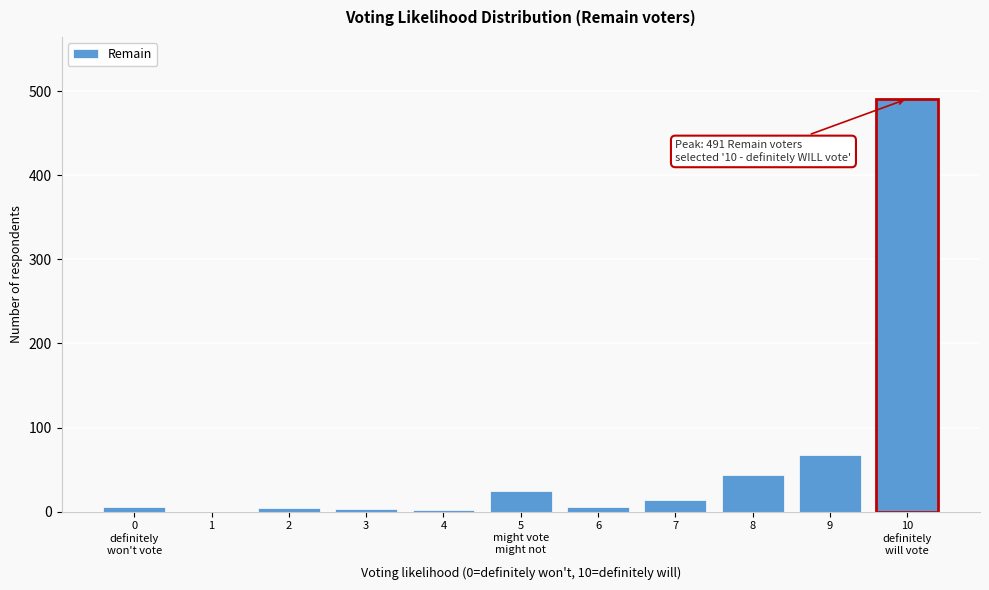

Is it true that the value at 1 is 298?

False